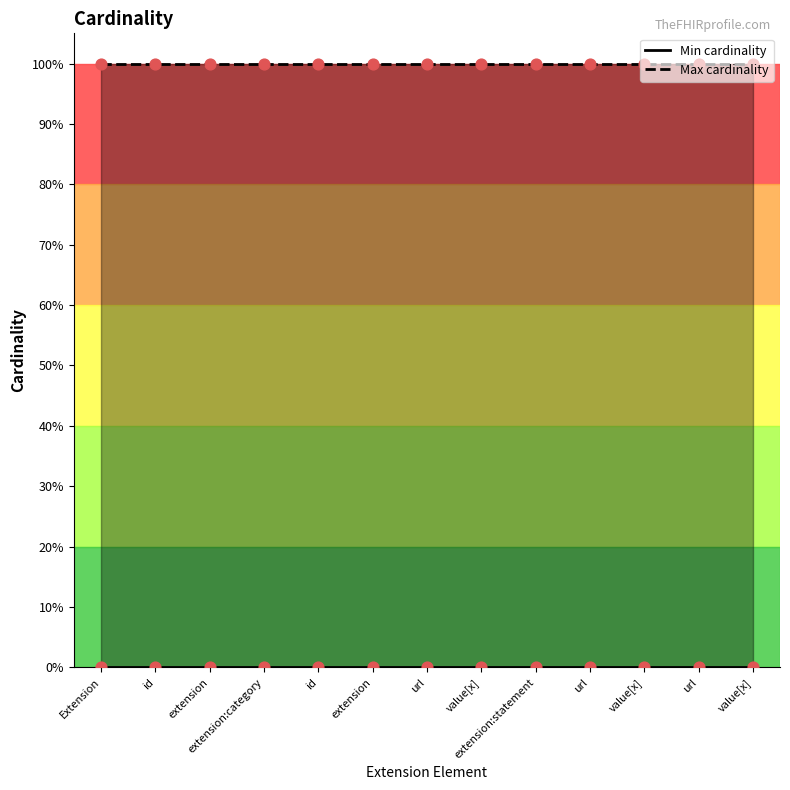

What are all the series names shown in the legend?

Min cardinality, Max cardinality